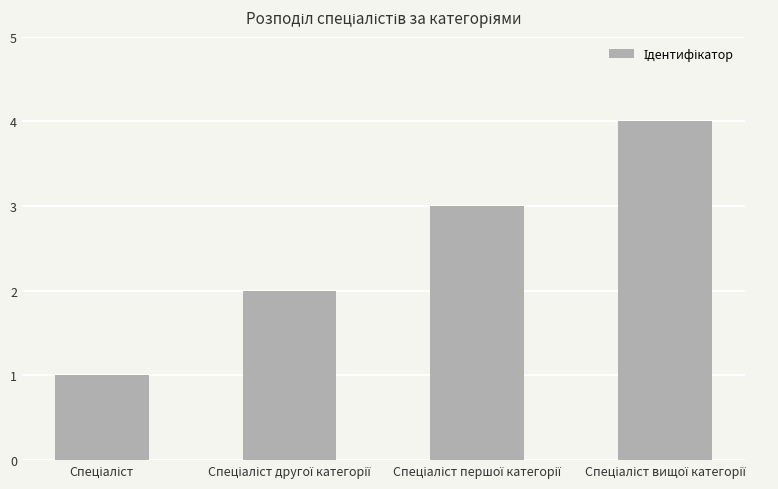

What is the difference between the maximum and minimum values?

3